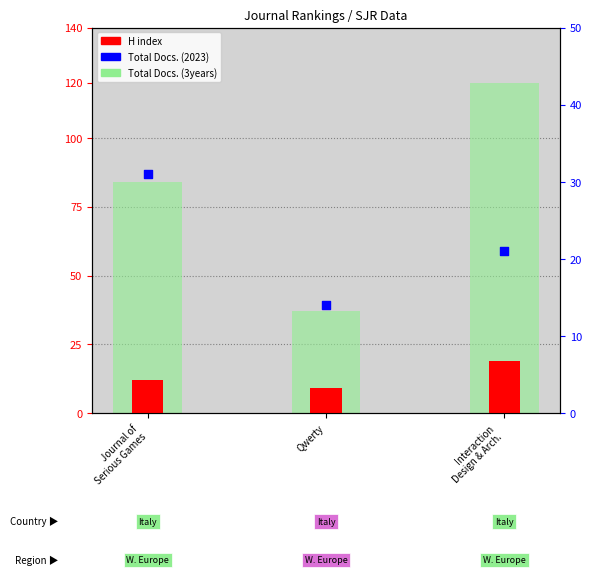

What are all the series names shown in the legend?

H index, Total Docs. (3years), Total Docs. (2023)